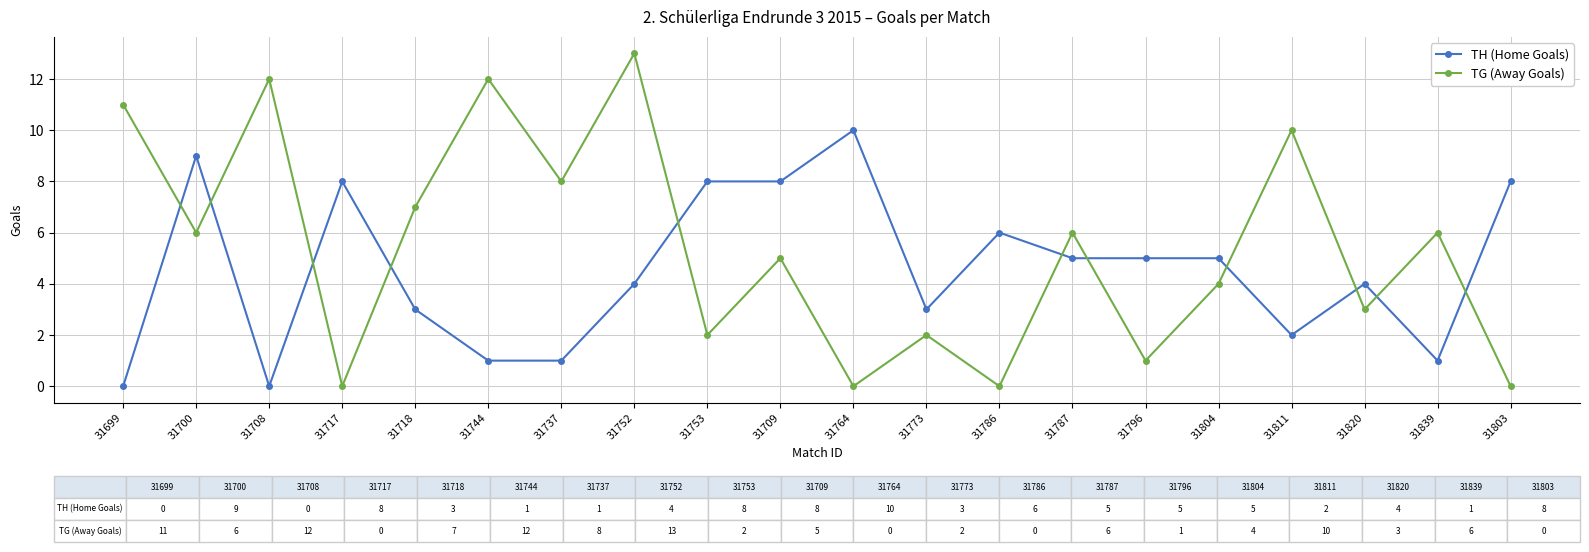

Is the value of TG (Away Goals) at 31787 greater than the value of TH (Home Goals) at 31709?

No